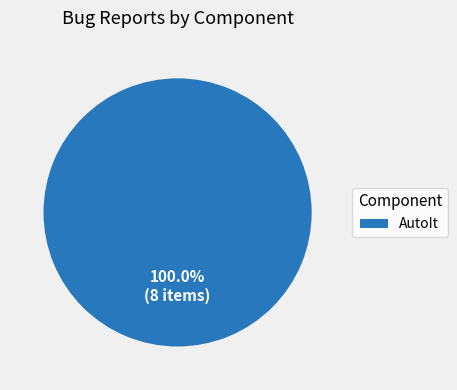

To the nearest percent, what portion does AutoIt represent?

100%